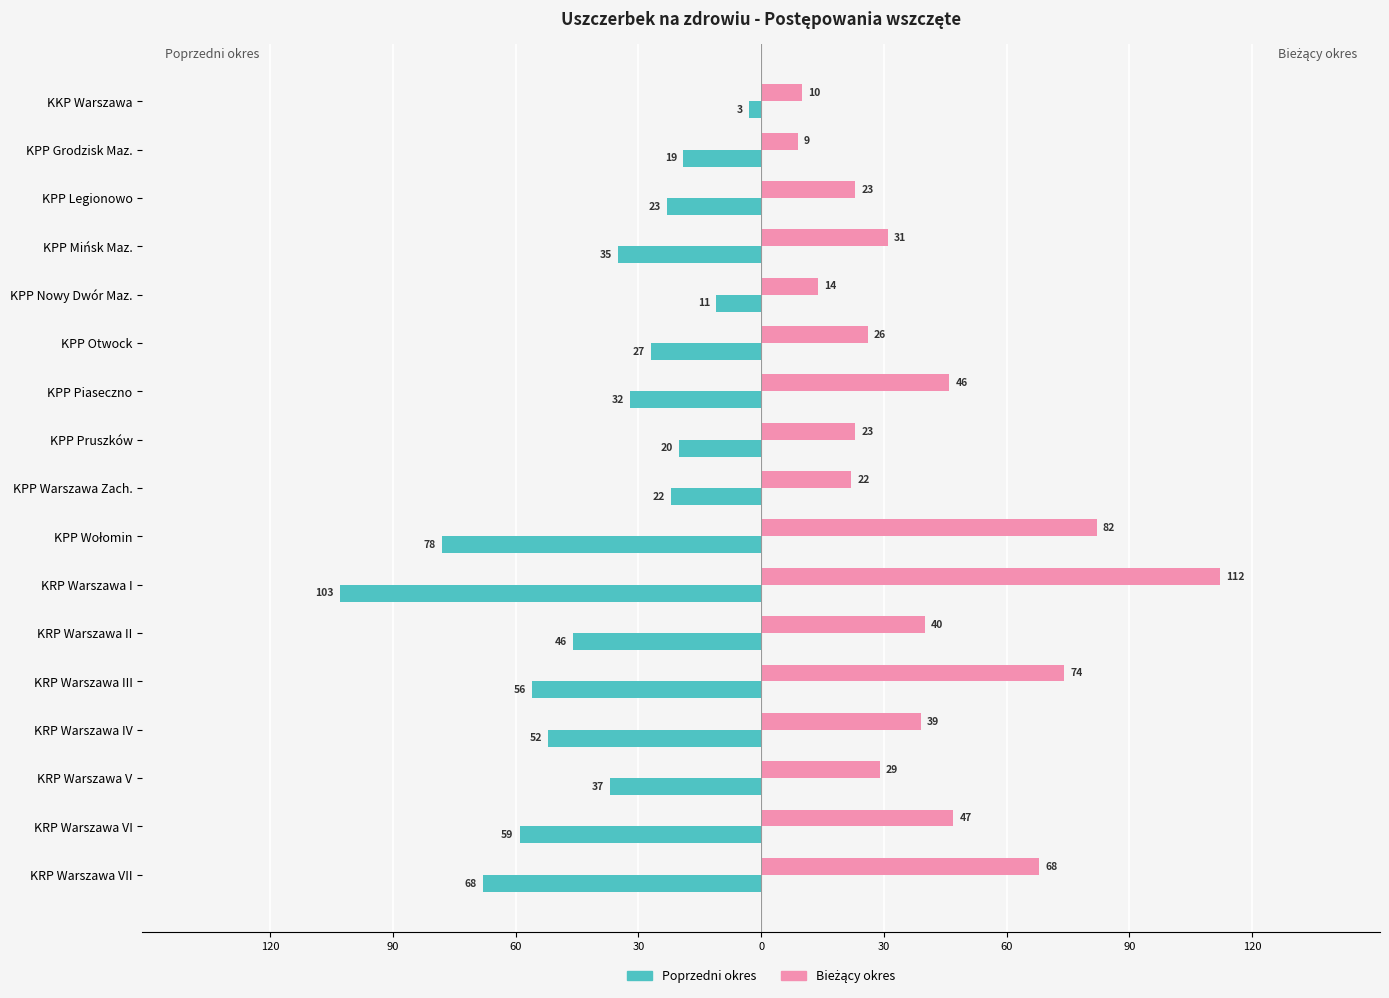

How many data points does each series have?

17